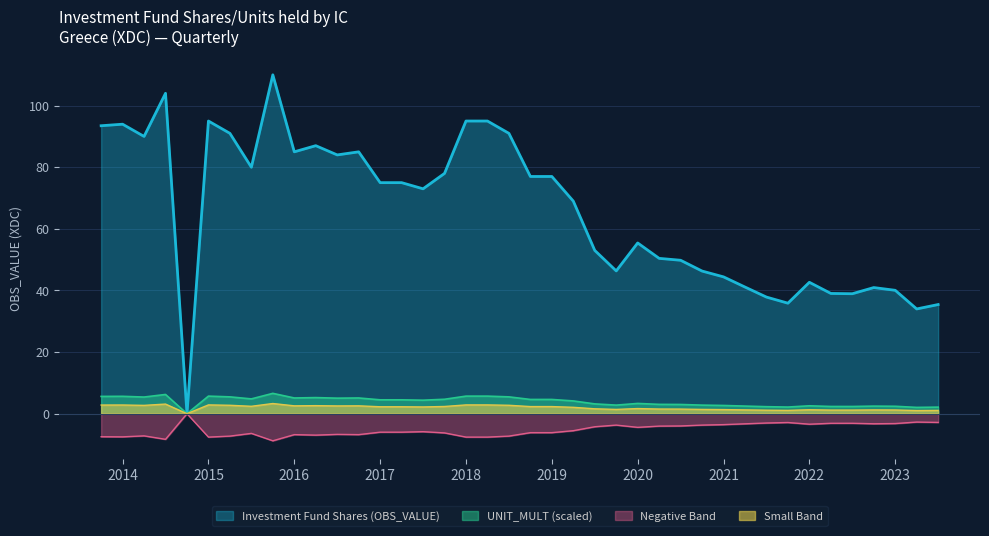

Which label corresponds to the largest value in the chart?

2015-Q4